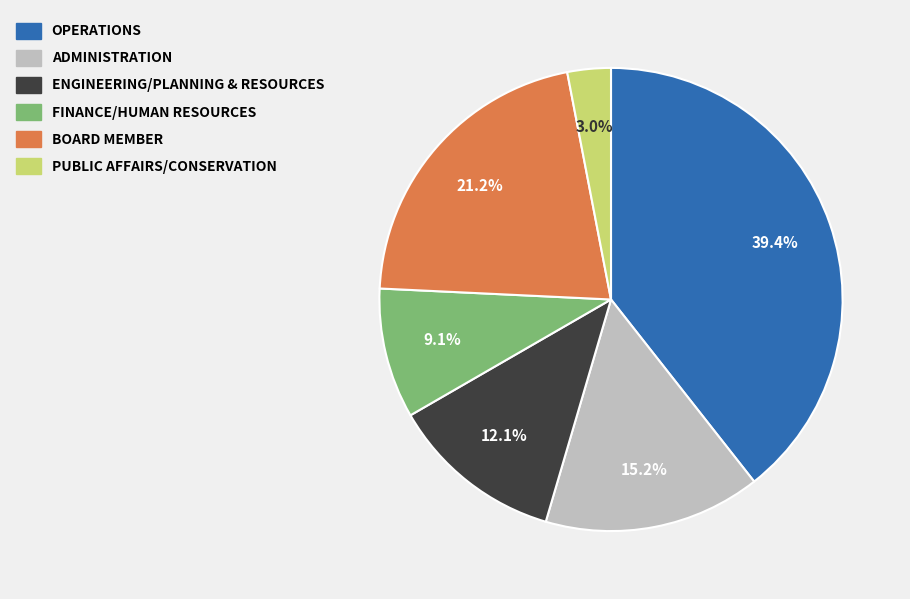

Does any single category account for the majority?

No